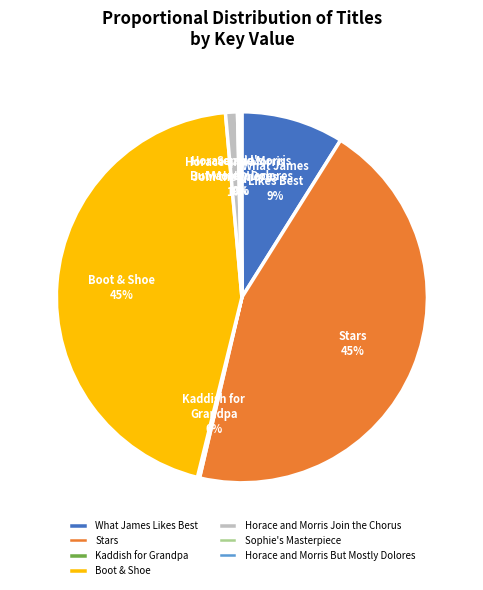

To the nearest percent, what is the combined percentage of What James Likes Best and Horace and Morris Join the Chorus?

10%